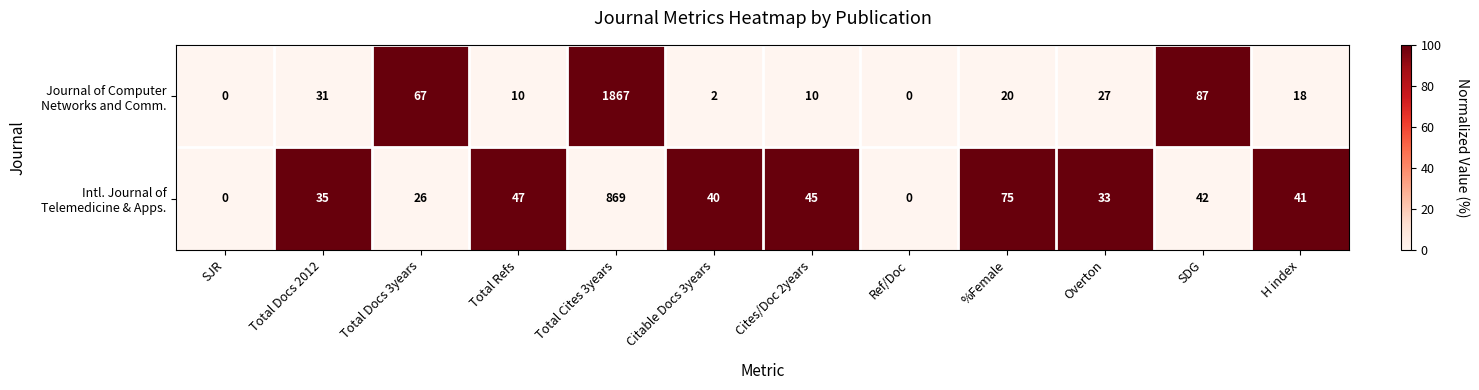

At which category is the sum across all series the highest?

Total Cites 3years